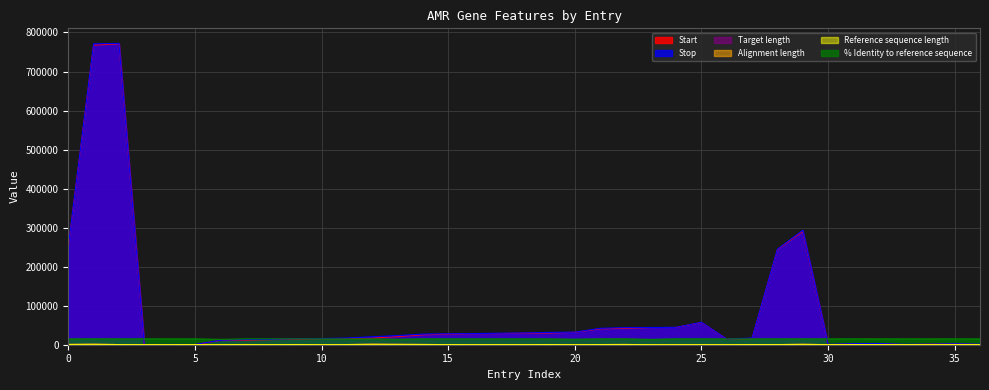

List the series in order of their peak value, lowest first.

Target length, Alignment length, Reference sequence length, % Identity to reference sequence, Start, Stop